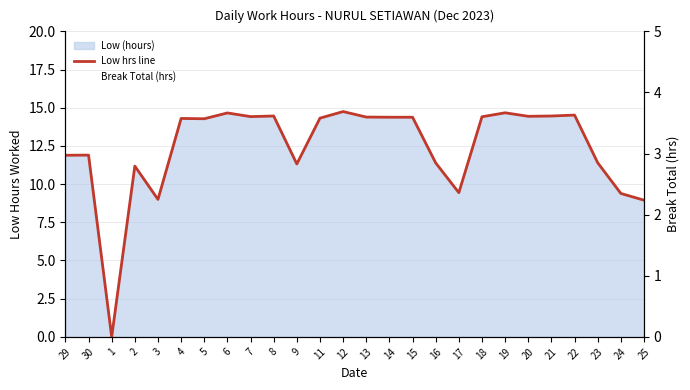

What is the total value across all series at 9?

11.3